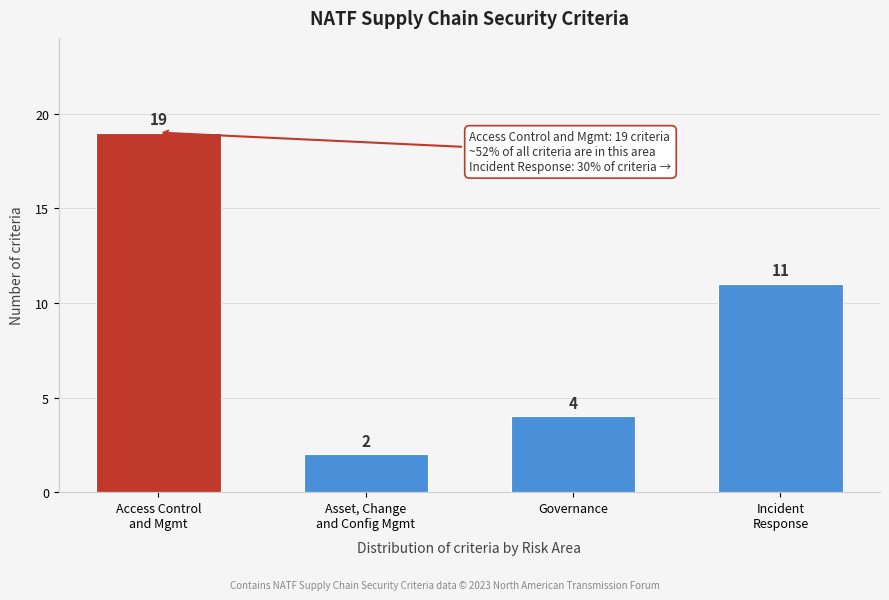

Reading left to right, what are all the values shown in this chart?

19	2	4	11